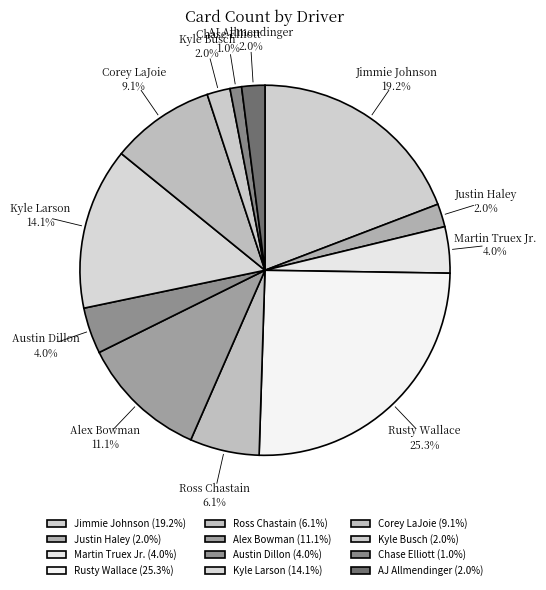

How many segments does this pie chart have?

12